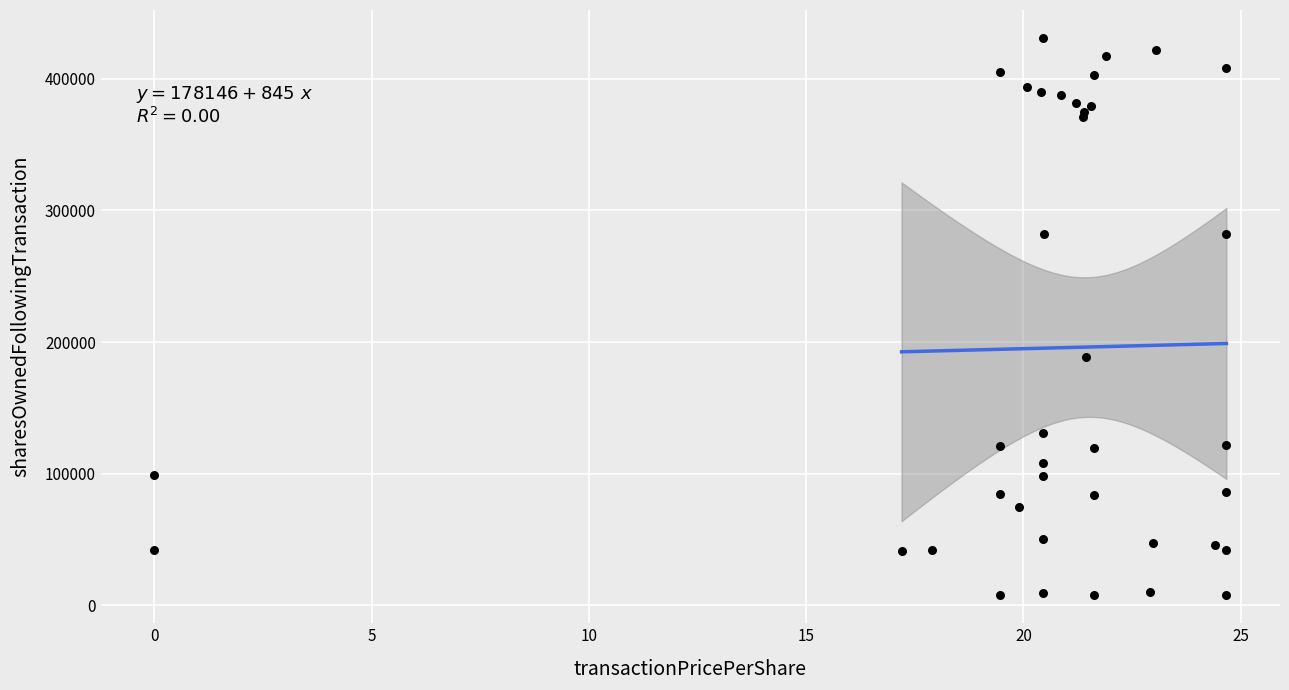

What Y value in the scatter plot is closest to 219390?

188899